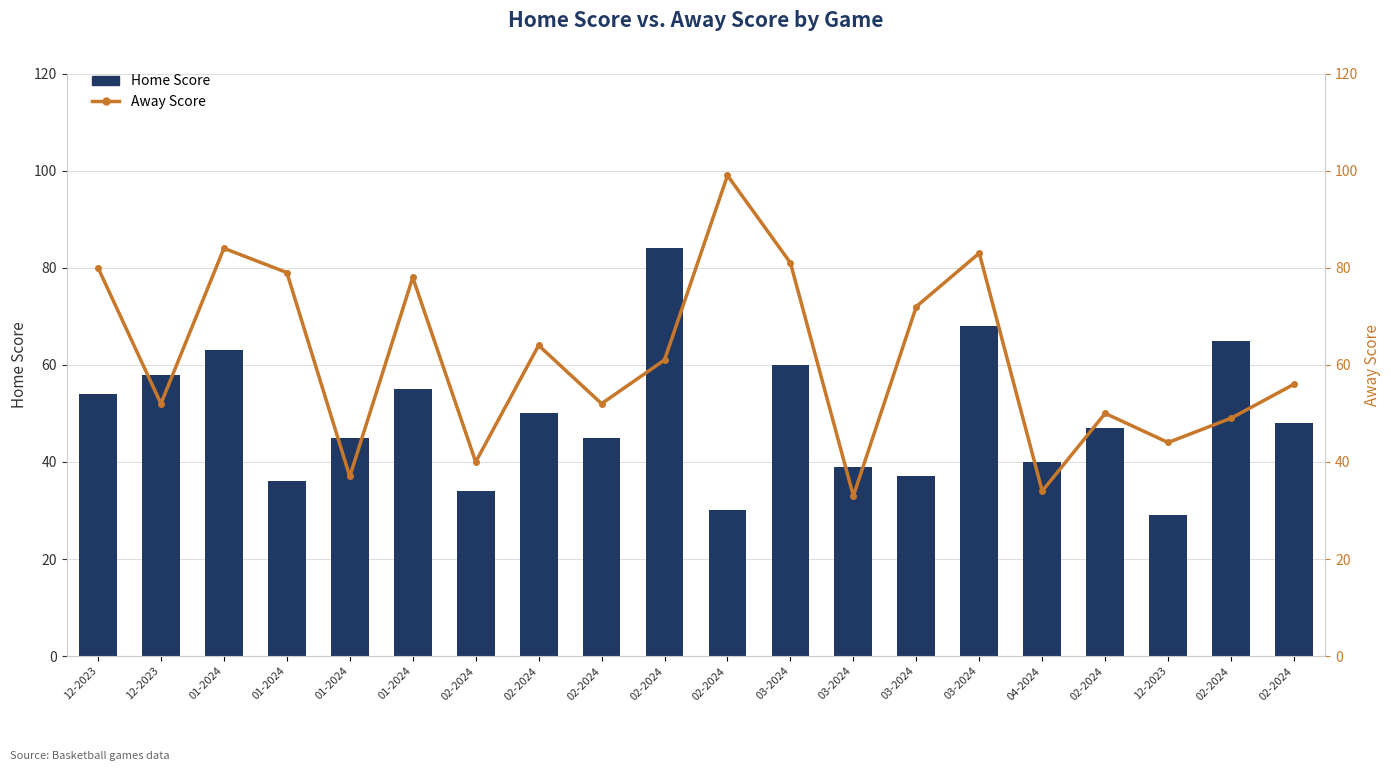

What is the difference between the highest and lowest values at 02-2024?

6